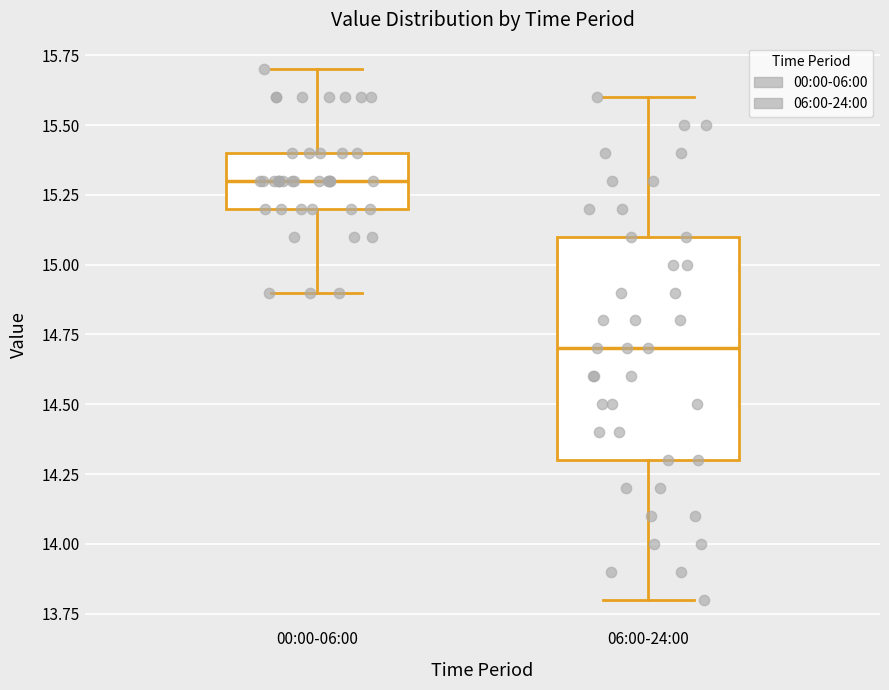

Which box's median line is the lowest?

06:00-24:00